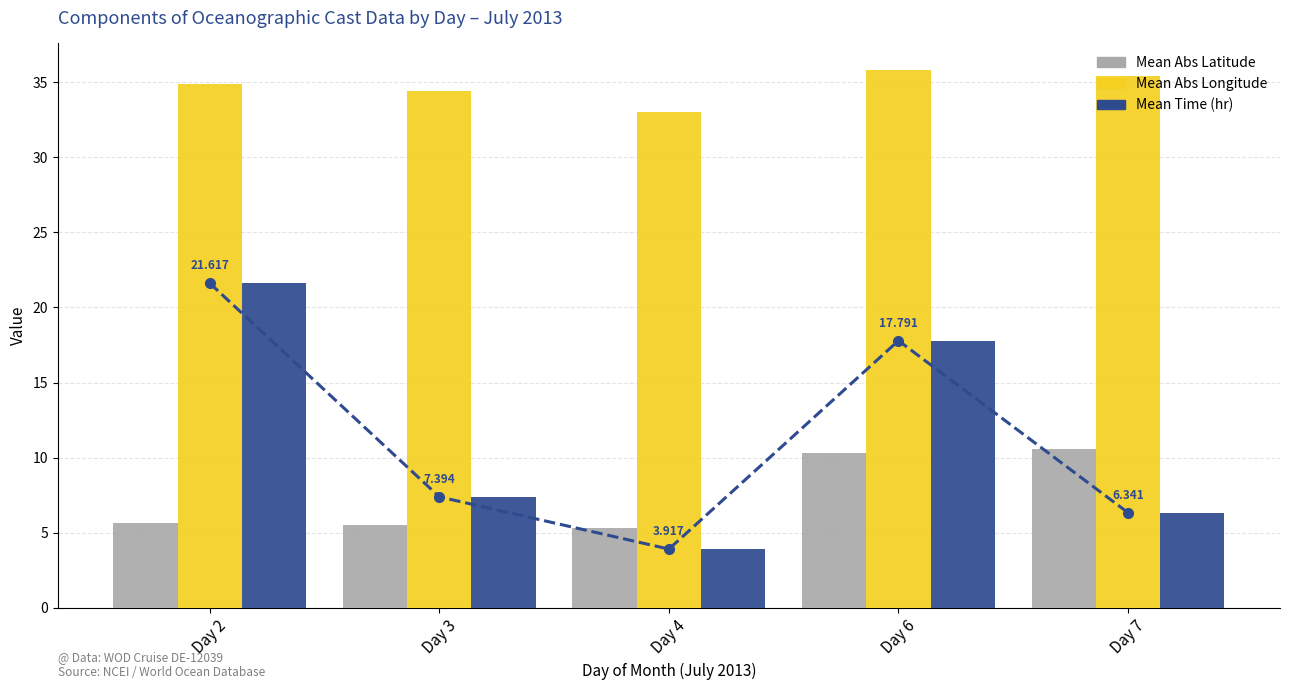

What is the total value across all series at Day 2?

62.1